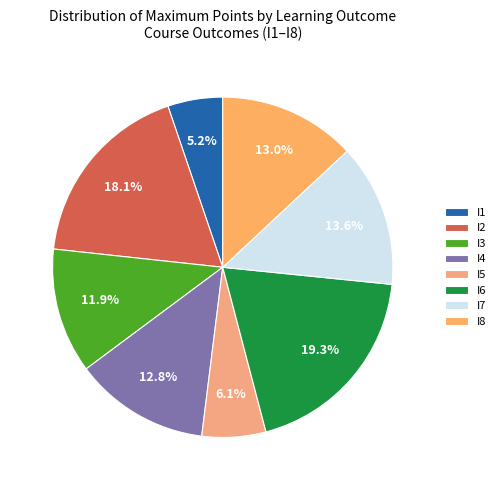

To the nearest percent, what is the combined percentage of I2 and I4?

31%